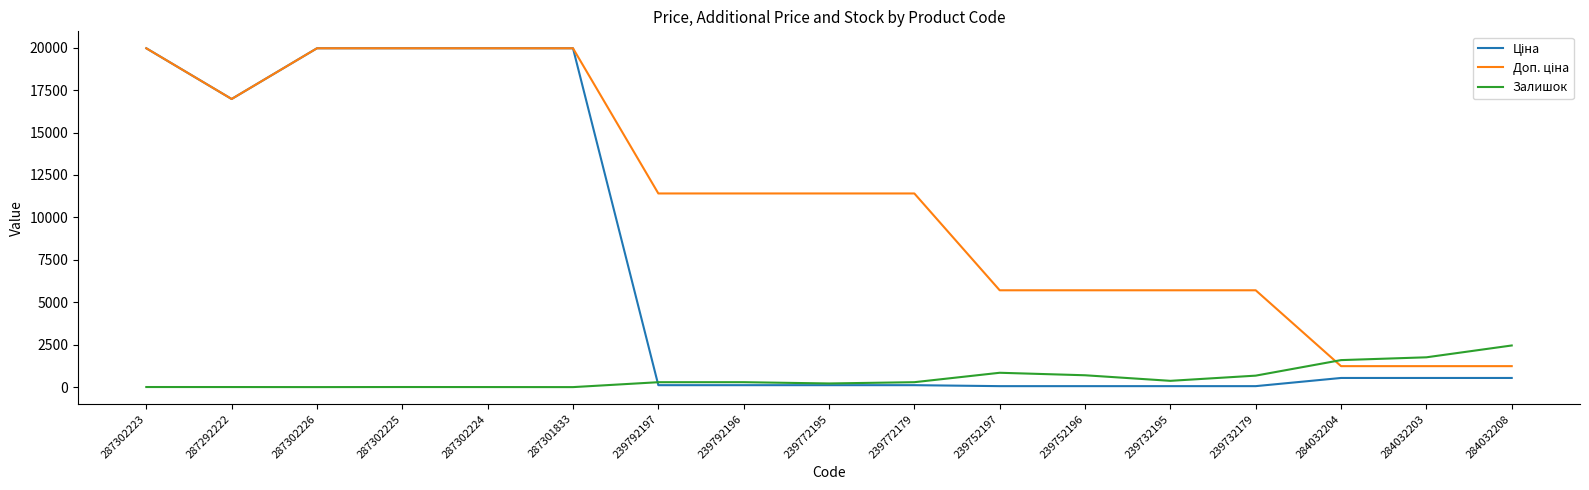

True or false: Залишок has a value of 698.0 at 239752196.

True